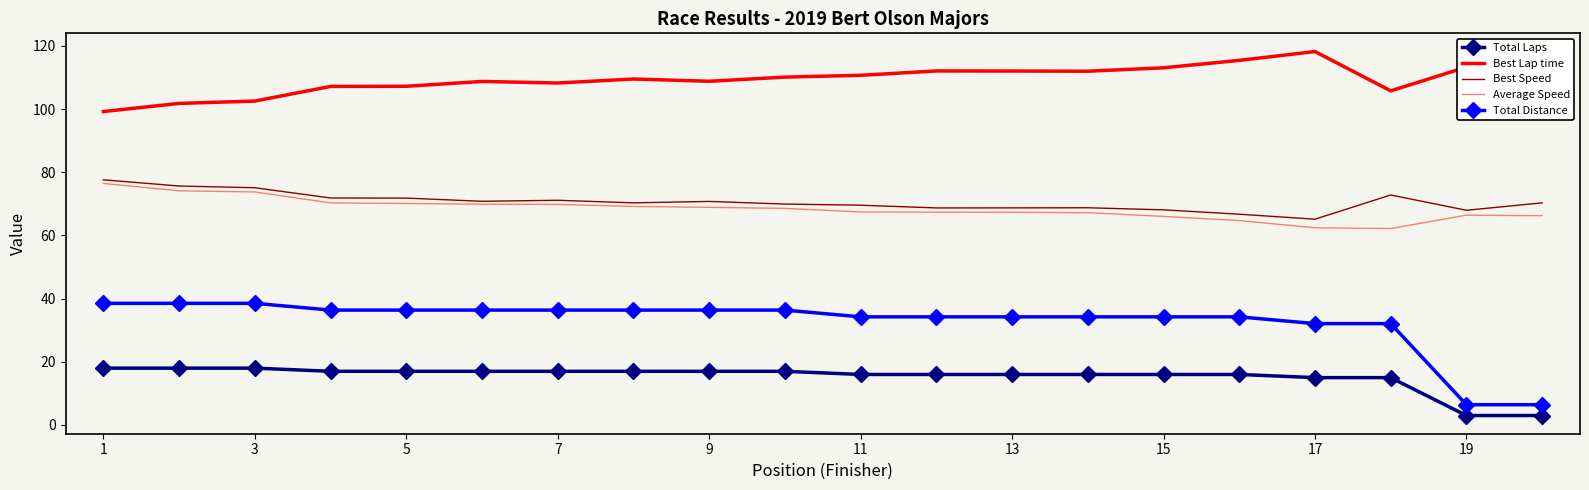

What is the lowest value of the Total Laps series?

3.0